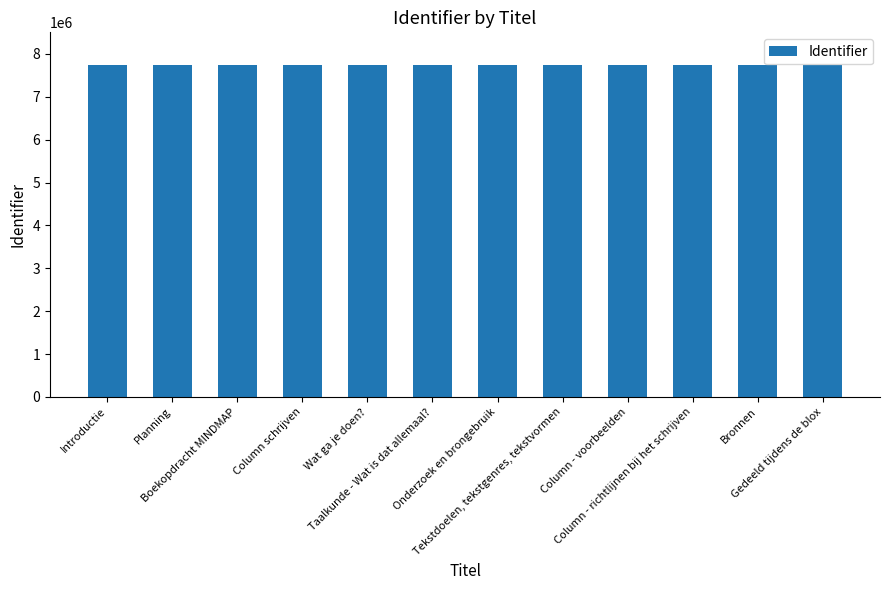

What is the label of the 10th bar from the left?

Column - richtlijnen bij het schrijven